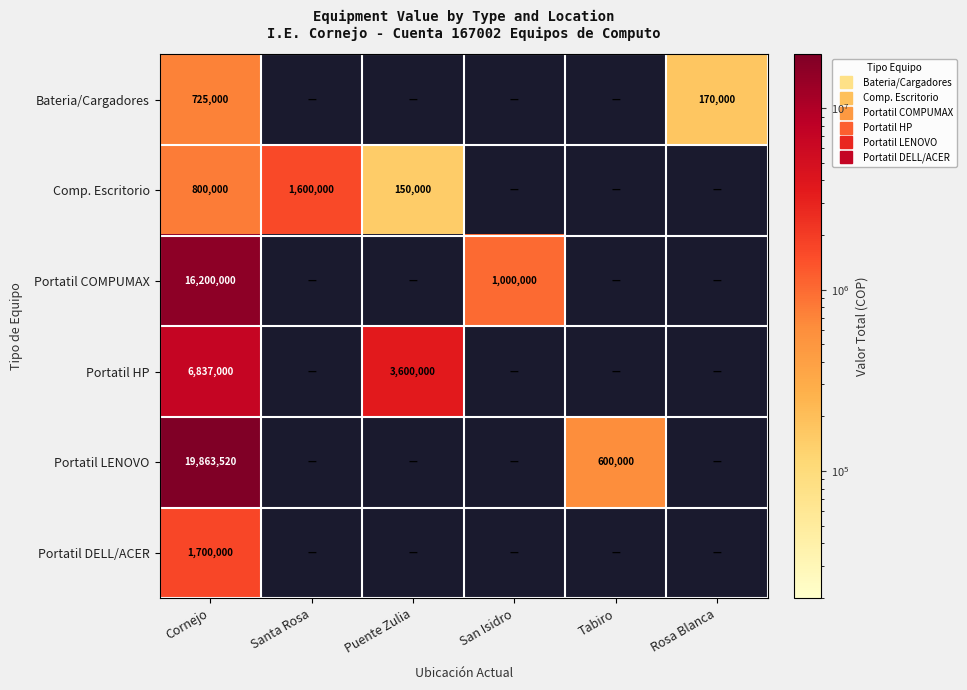

Which series has the largest total across all categories?

Portatil LENOVO